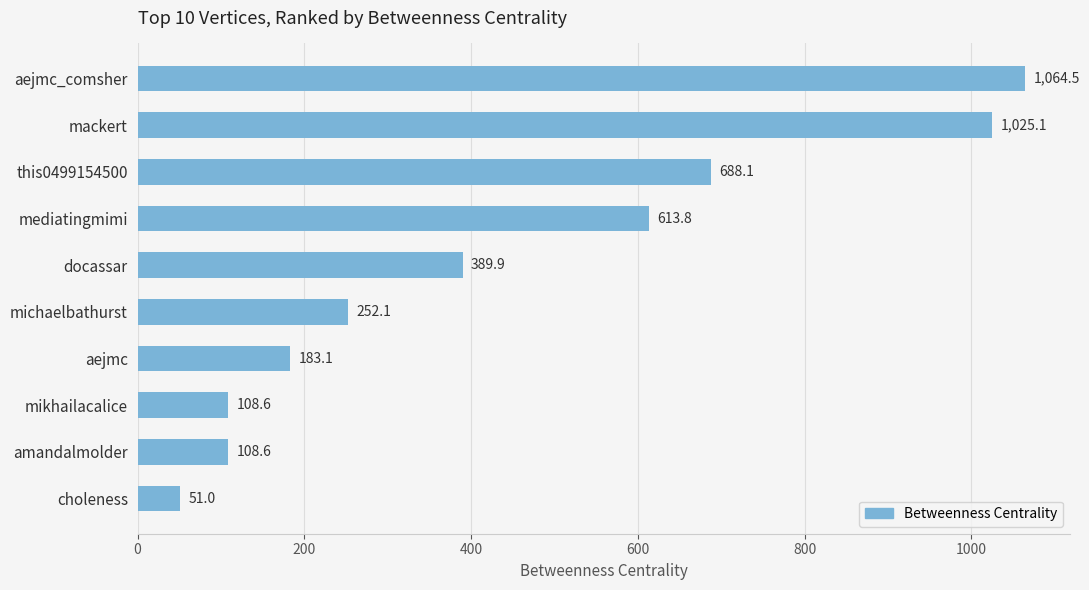

Reading top to bottom, list all the values displayed in this chart.

aejmc_comsher=1064.5	mackert=1025.1	this0499154500=688.1	mediatingmimi=613.8	docassar=389.9	michaelbathurst=252.1	aejmc=183.1	mikhailacalice=108.6	amandalmolder=108.6	choleness=51.0